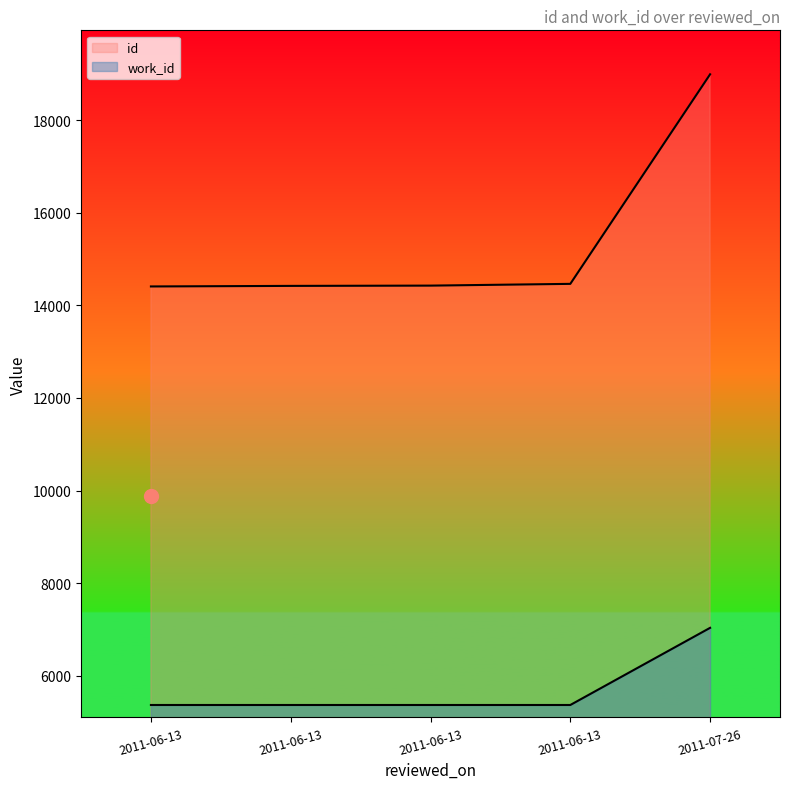

Reading left to right, transcribe all the data shown in this chart.

id: 2011-06-13=14409	2011-06-13=14421	2011-06-13=14427	2011-06-13=14465	2011-07-26=18993
work_id: 2011-06-13=5366	2011-06-13=5366	2011-06-13=5366	2011-06-13=5366	2011-07-26=7033